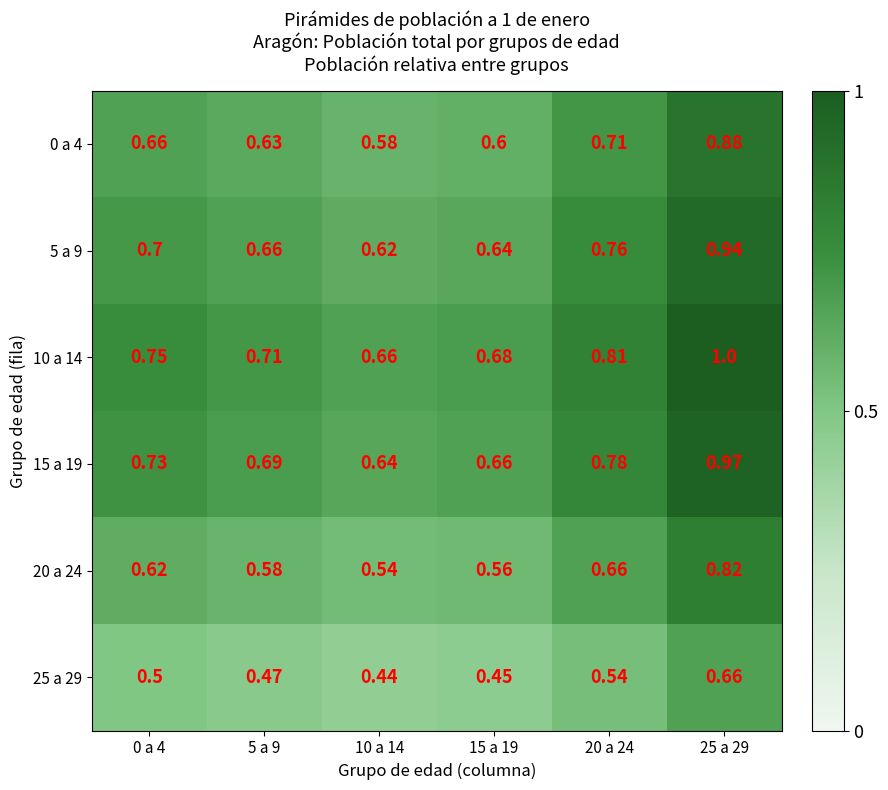

Rank the series at 25 a 29 from lowest to highest value.

25 a 29, 20 a 24, 0 a 4, 5 a 9, 15 a 19, 10 a 14